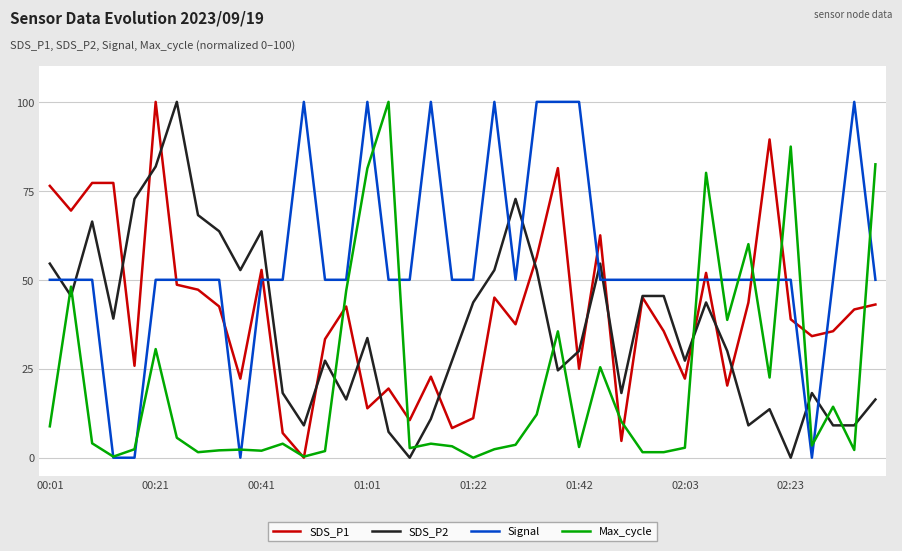

Which series has the largest total across all categories?

Signal